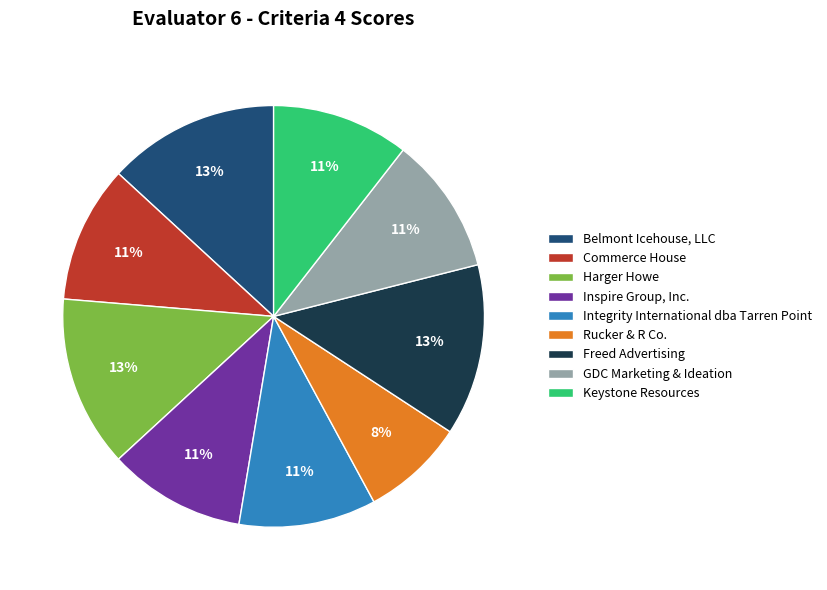

Count the number of slices in the pie.

9